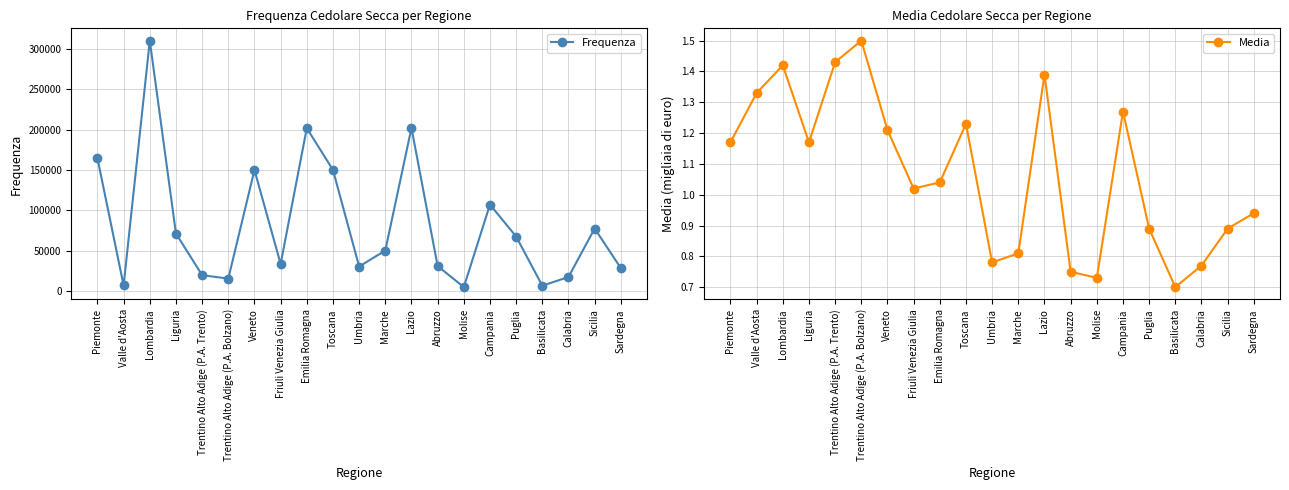

At how many categories does at least one series exceed 5025?

20